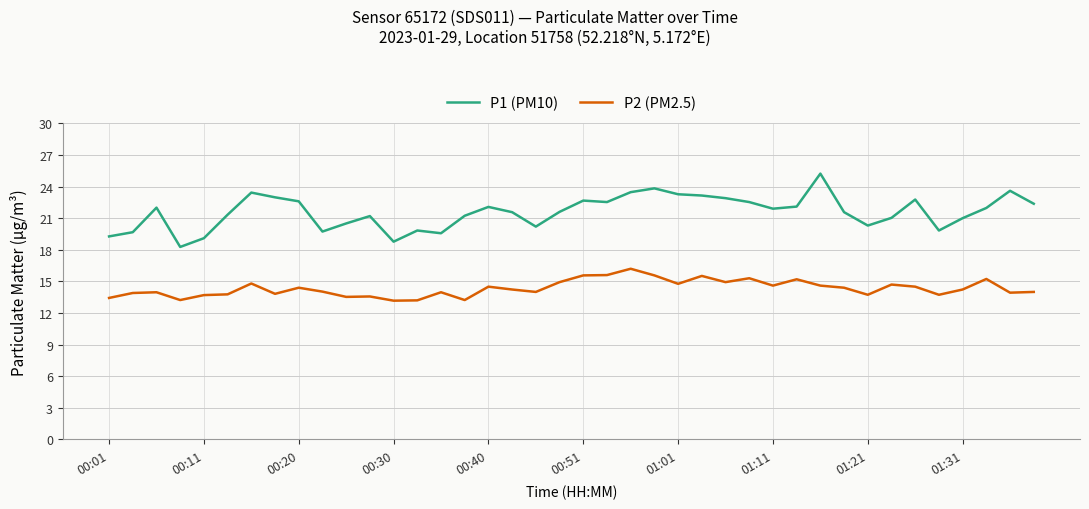

List the series in order of their overall mean, lowest first.

P2 (PM2.5), P1 (PM10)